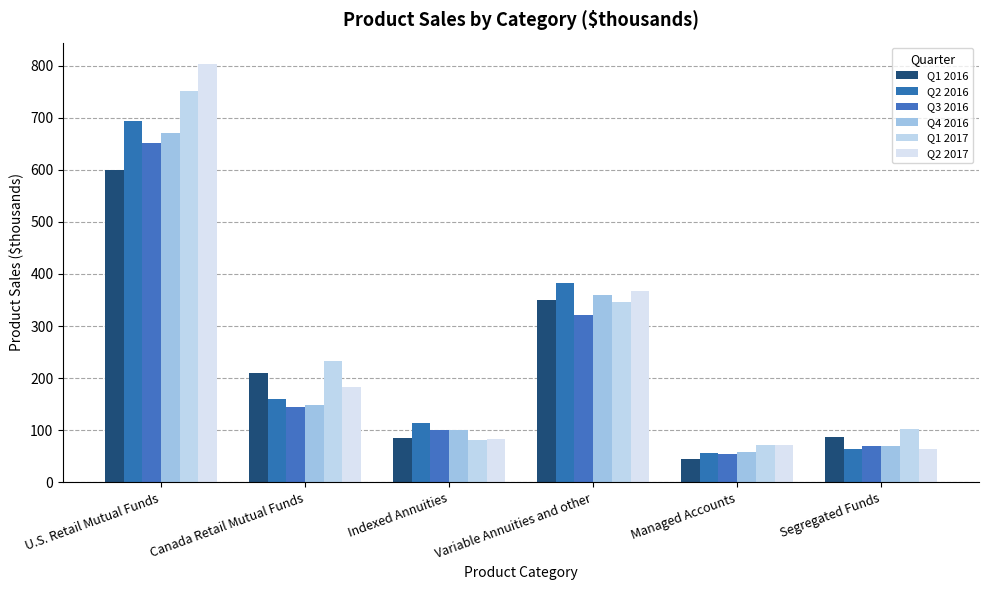

Which series changed the most between Indexed Annuities and Segregated Funds?

Q2 2016